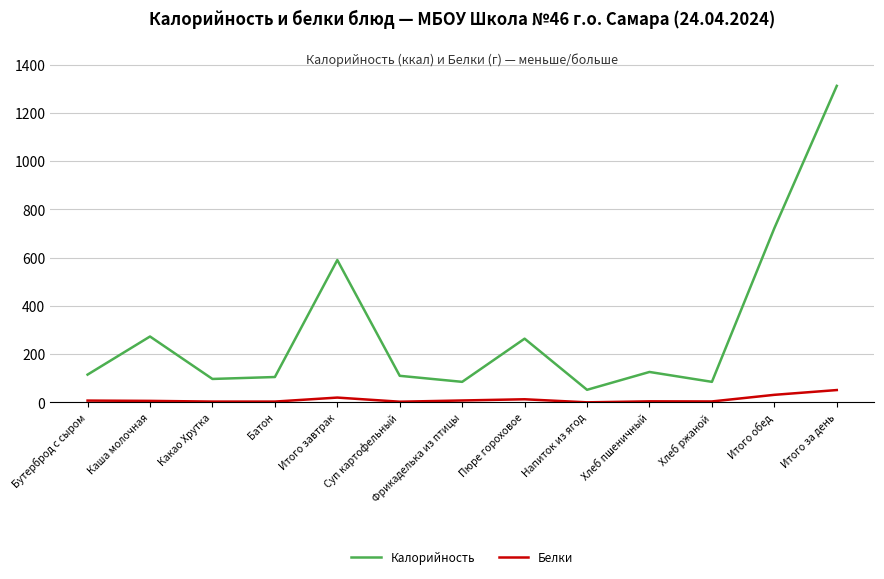

Between Пюре гороховое and Напиток из ягод, which series saw the biggest shift?

Калорийность